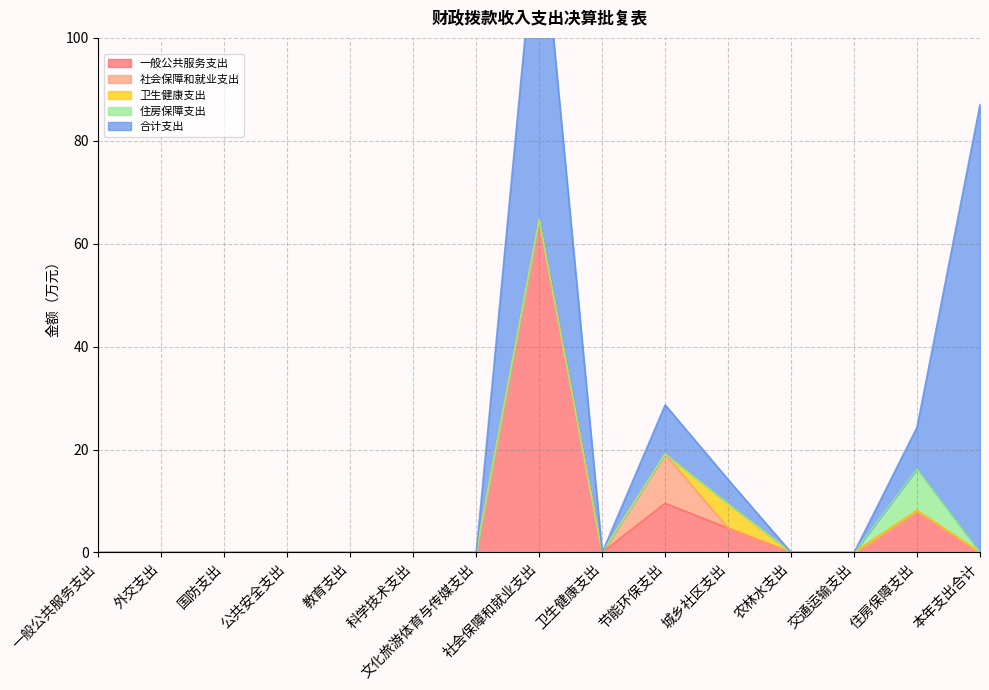

Between 本年支出合计 and 五、教育支出, which is larger?

本年支出合计